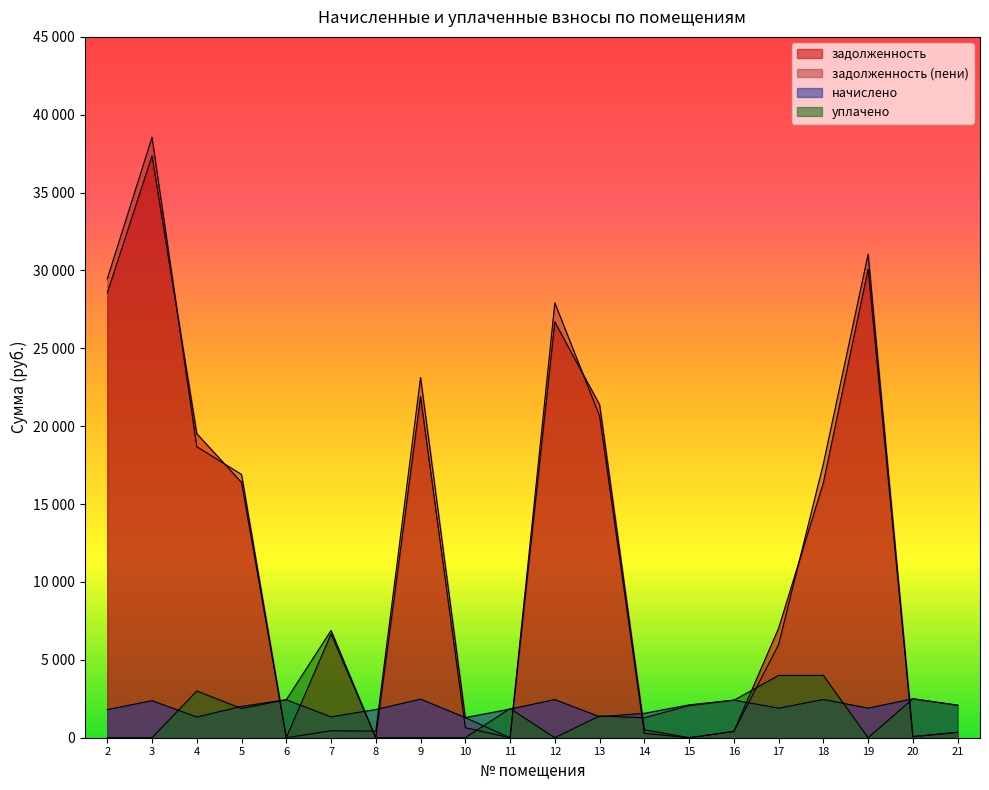

True or false: начислено has more than 1 points higher than both neighbors.

True